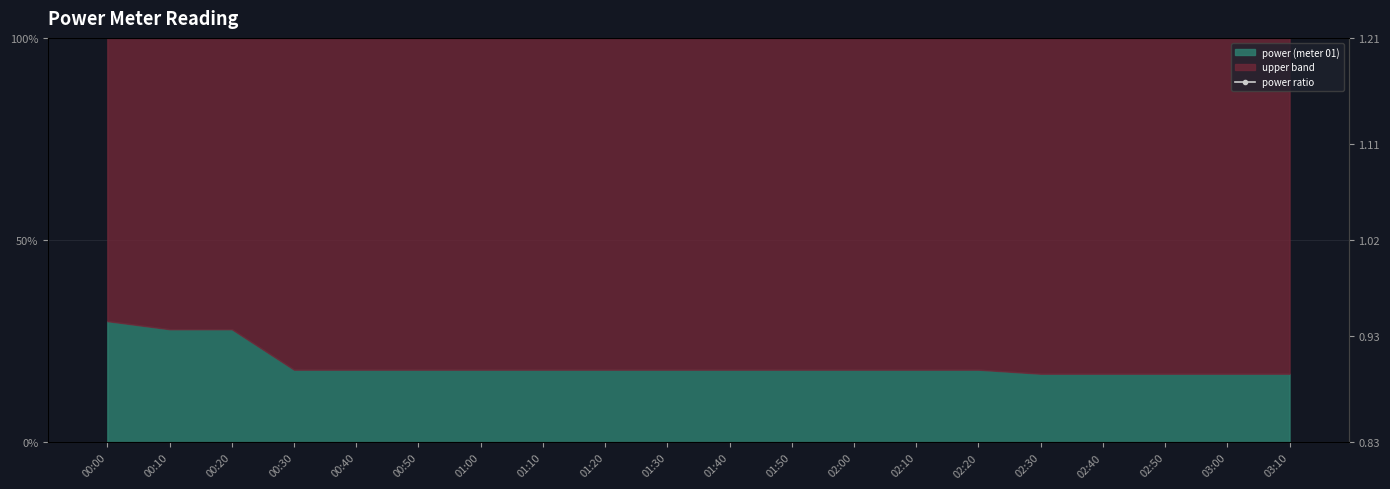

Is it true that the value at 00:00 is 0.1?

False